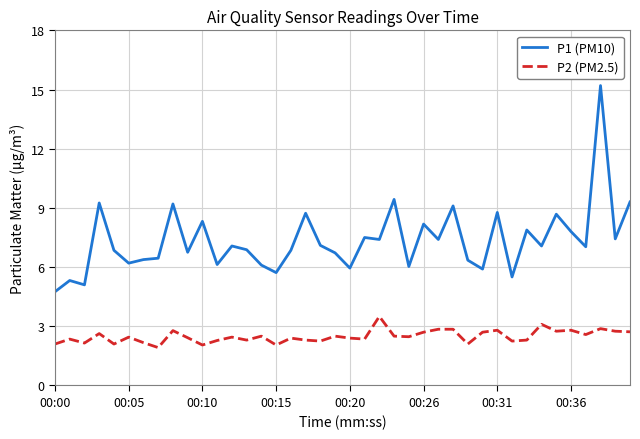

True or false: P2 (PM2.5) and P1 (PM10) intersect in this chart.

False